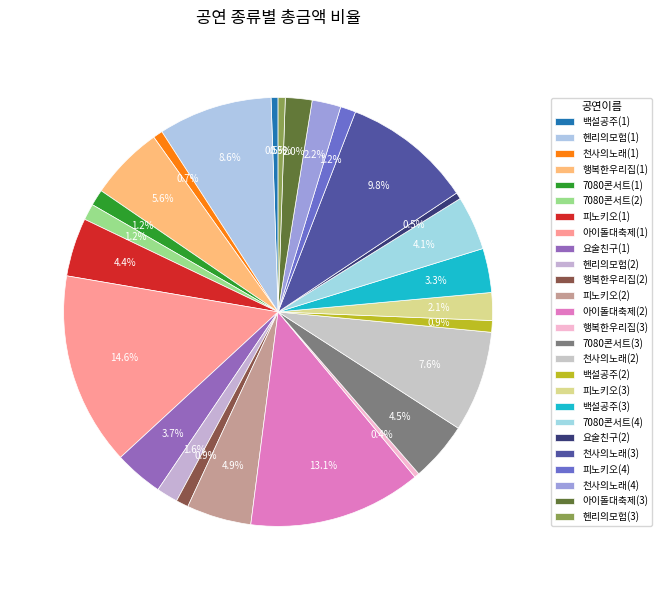

Rank the categories by value from highest to lowest.

아이돌대축제(1), 아이돌대축제(2), 천사의노래(3), 헨리의모험(1), 천사의노래(2), 행복한우리집(1), 피노키오(2), 7080콘서트(3), 피노키오(1), 7080콘서트(4), 요술친구(1), 백설공주(3), 천사의노래(4), 피노키오(3), 아이돌대축제(3), 헨리의모험(2), 7080콘서트(1), 7080콘서트(2), 피노키오(4), 행복한우리집(2), 백설공주(2), 천사의노래(1), 헨리의모험(3), 백설공주(1), 요술친구(2), 행복한우리집(3)